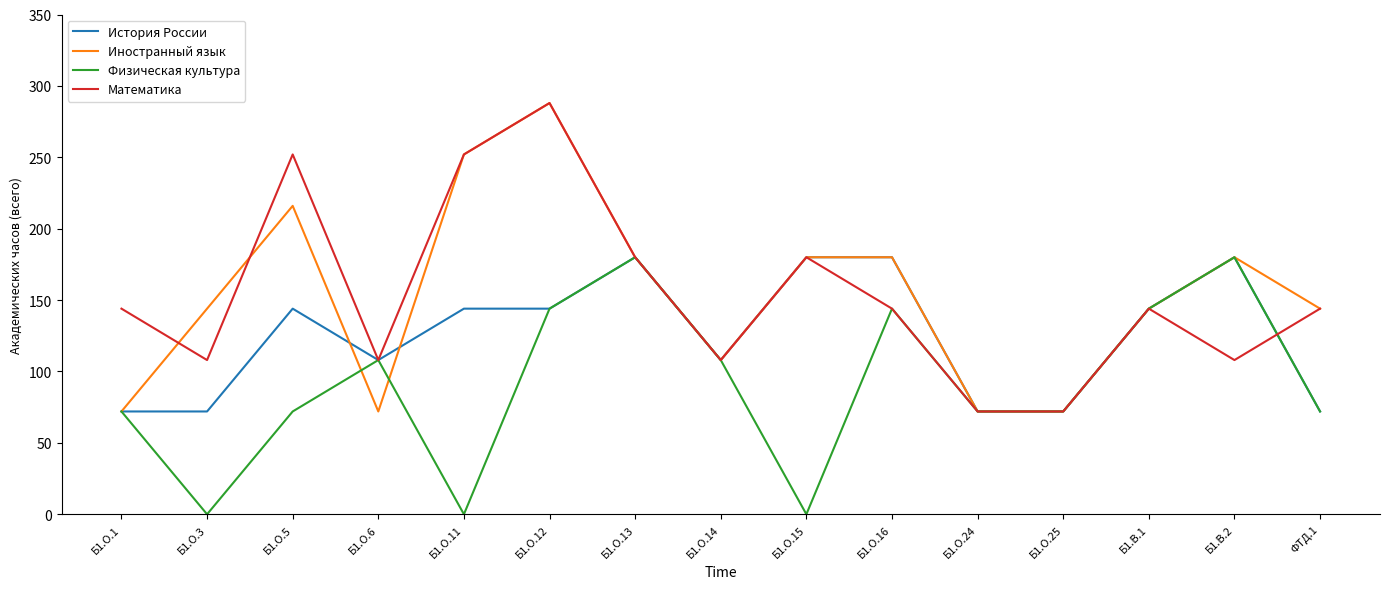

At which category does the chart reach its peak across all series?

Б1.О.12